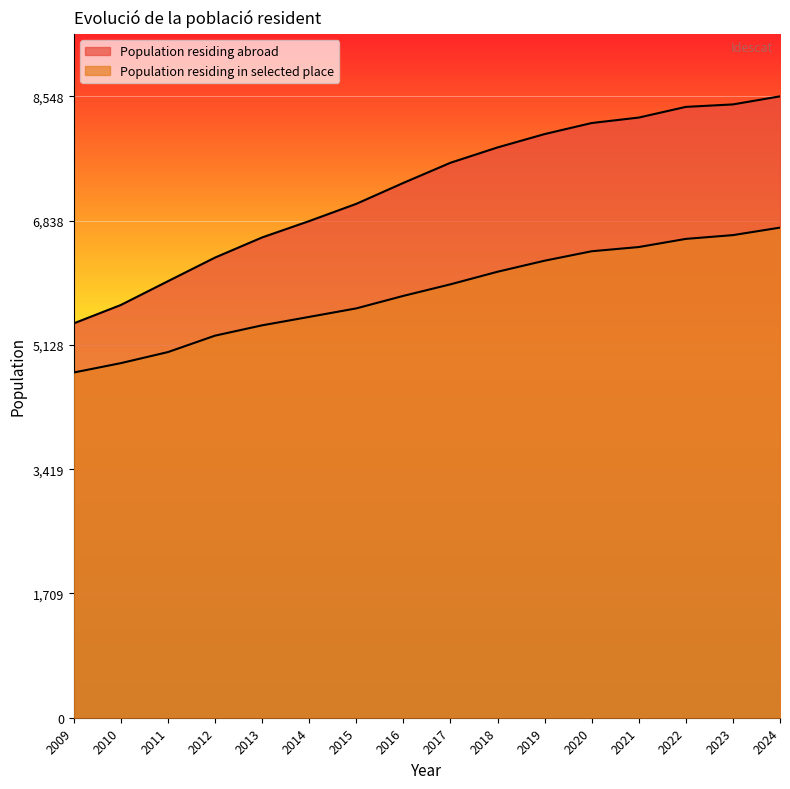

What is the ratio of the value at 2021 to the value at 2010?

0.8